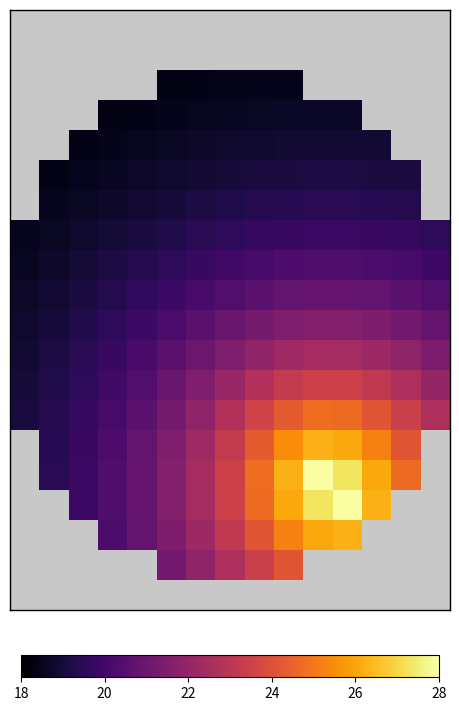

What is the maximum value shown in the chart?

28.0